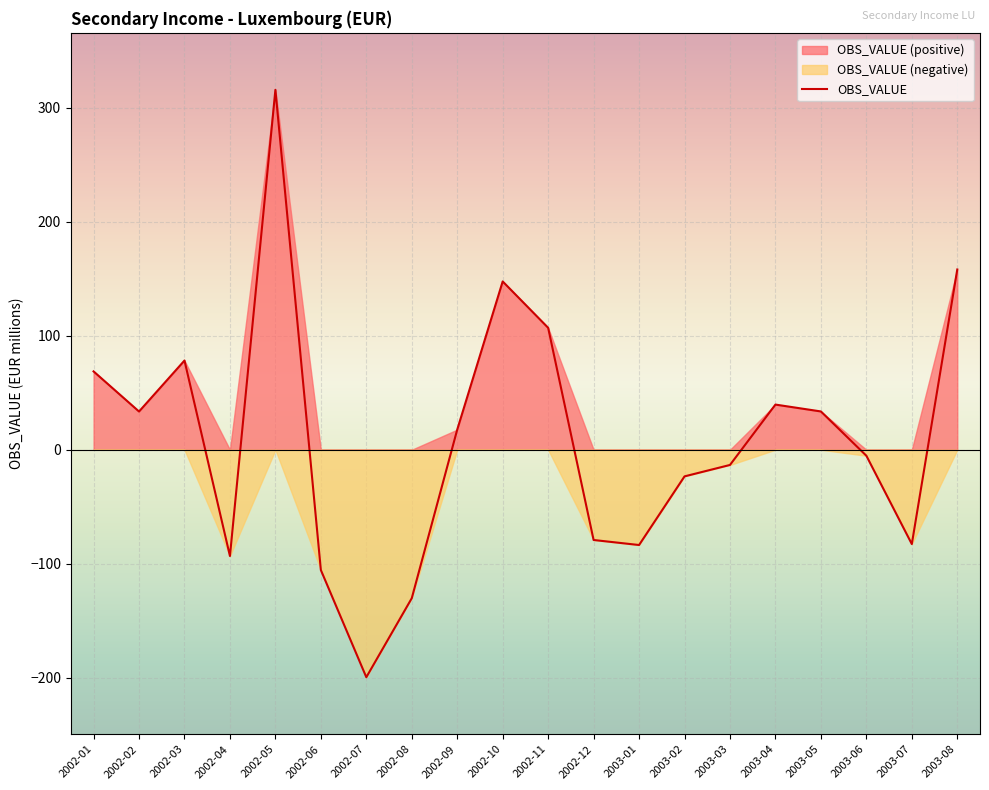

True or false: there are more than 0 points higher than both neighbors.

True